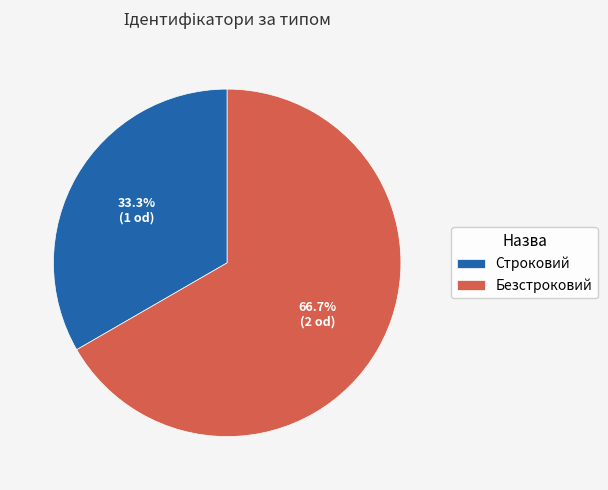

To the nearest percent, what is the average slice percentage?

50%